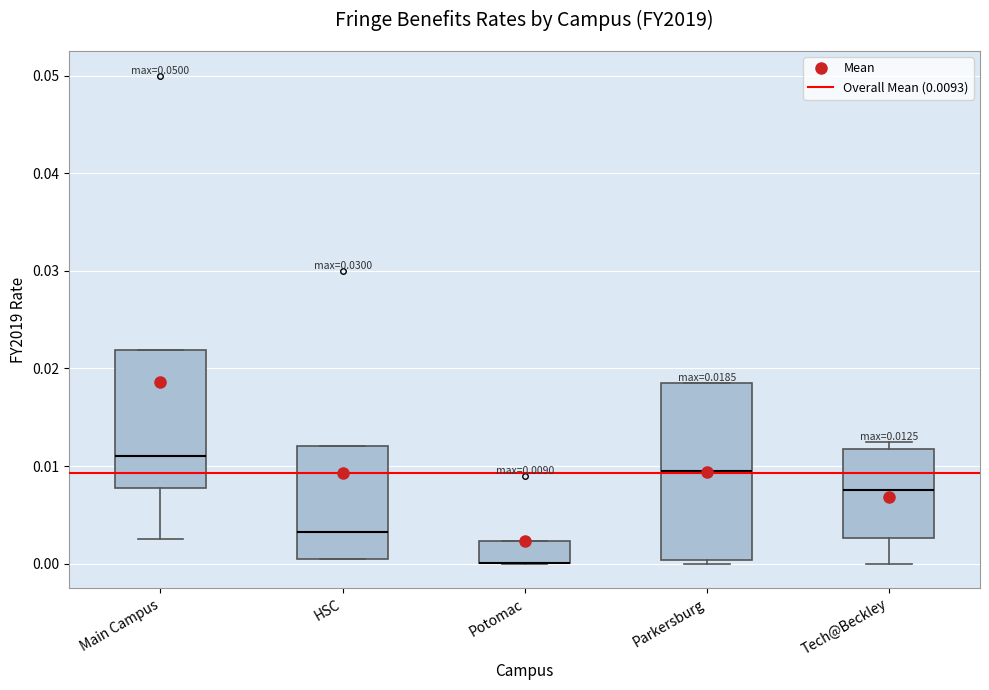

Which box is the tallest, from its lower edge to its upper edge?

Parkersburg